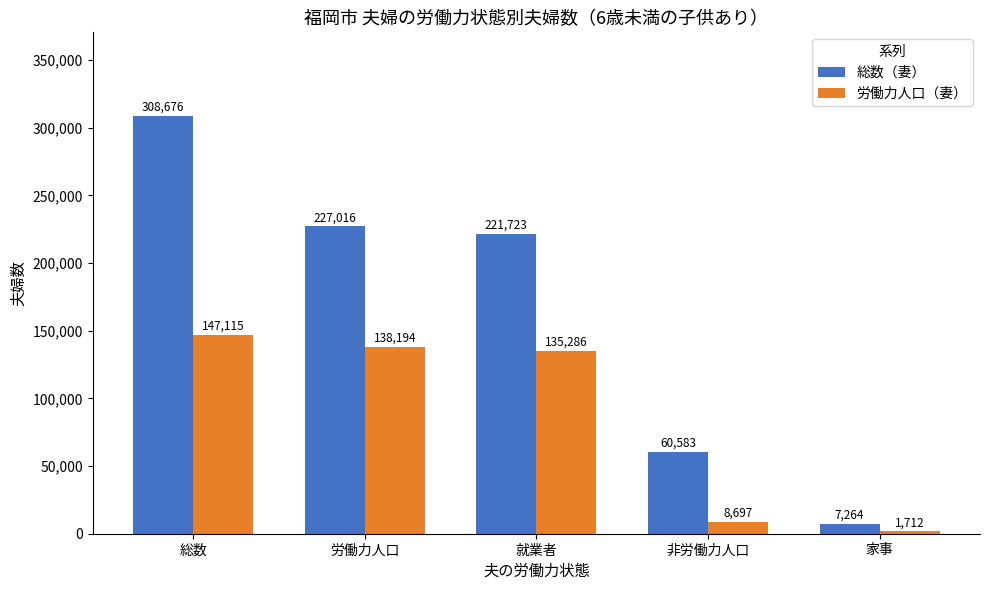

At which label is 労働力人口（妻） closest to 74413?

就業者